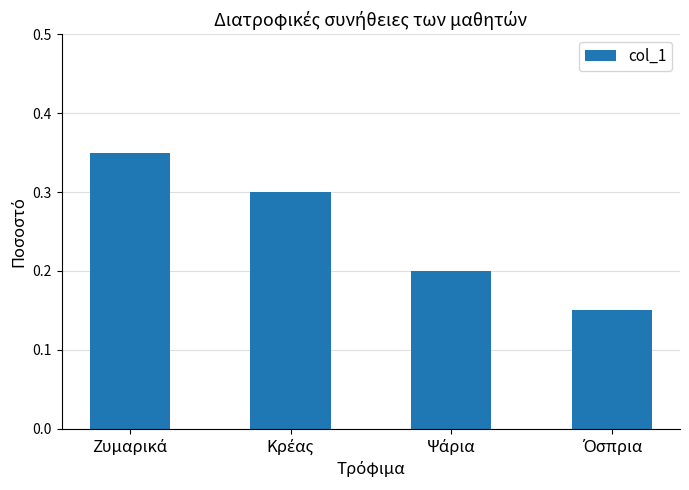

How many values are between 0 and 1?

4